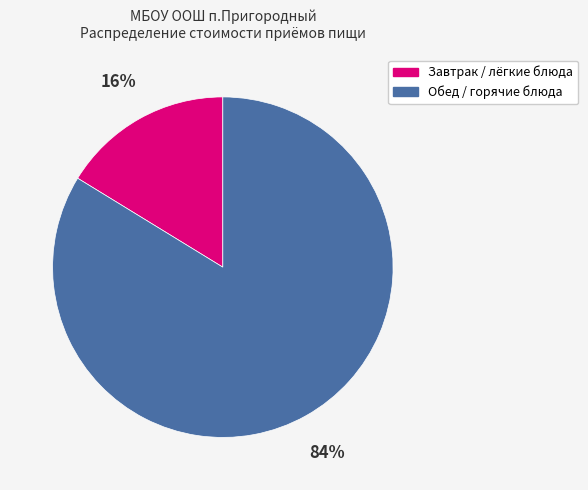

How many segments does this pie chart have?

2